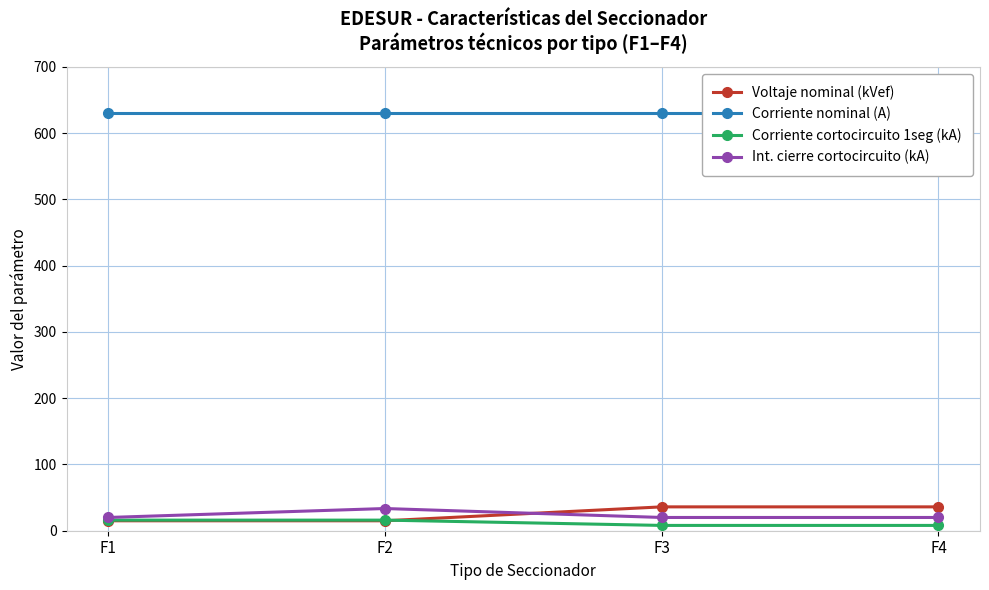

How many data points does each series have?

4